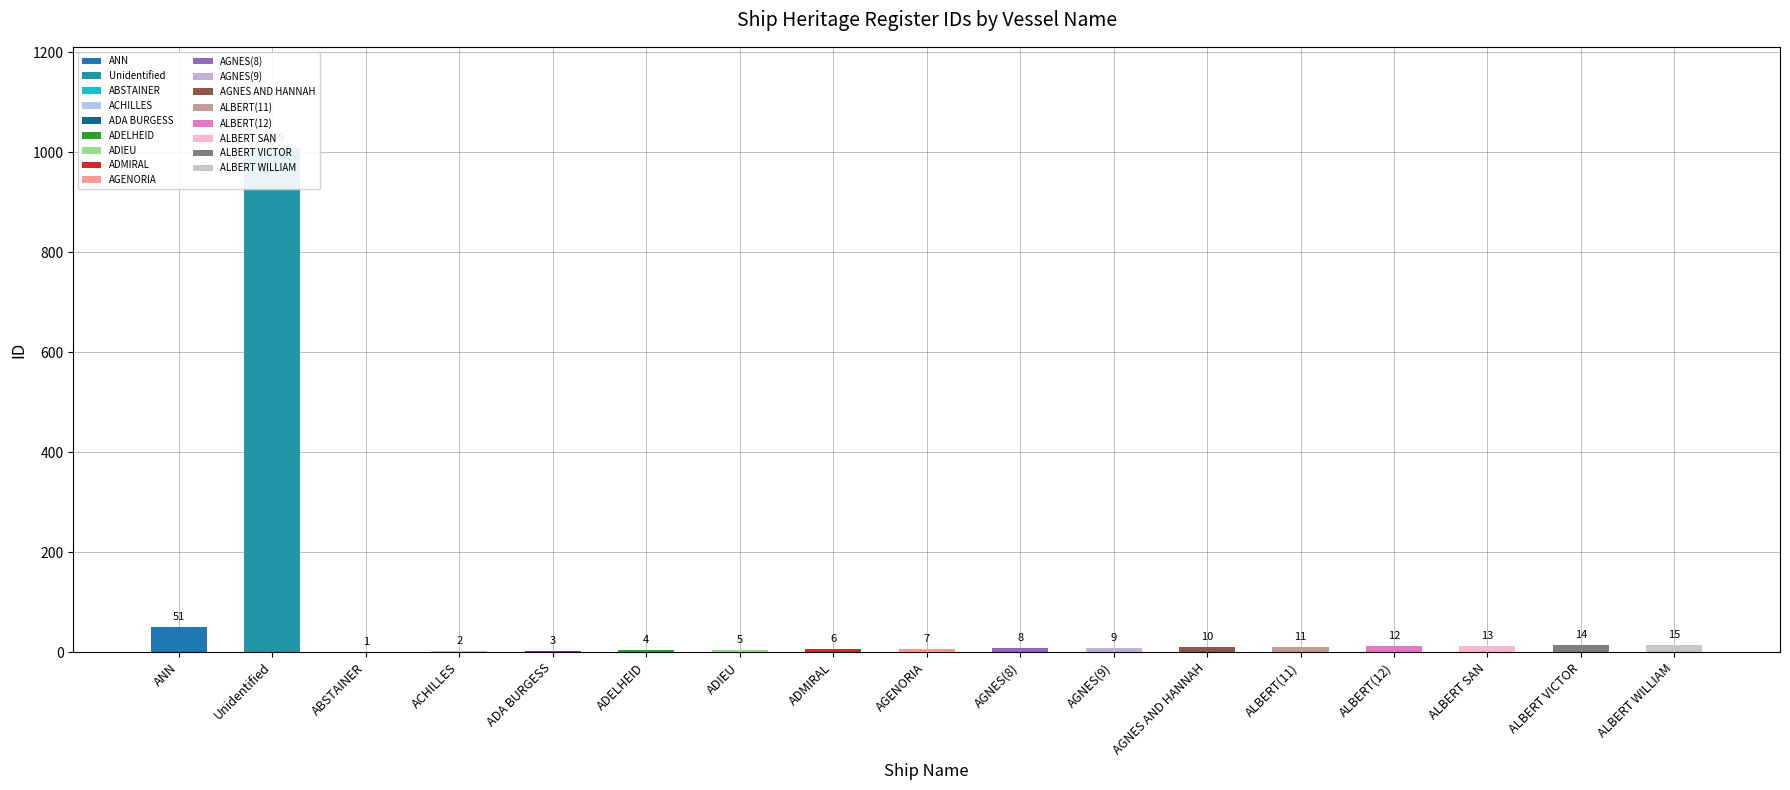

What is the label of the 12th bar from the right?

ADELHEID